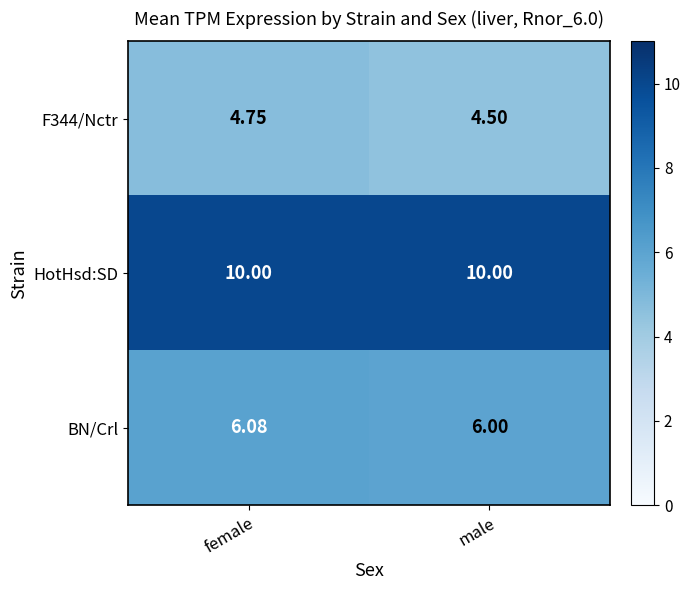

List the series in order of their overall mean, highest first.

HotHsd:SD, BN/Crl, F344/Nctr